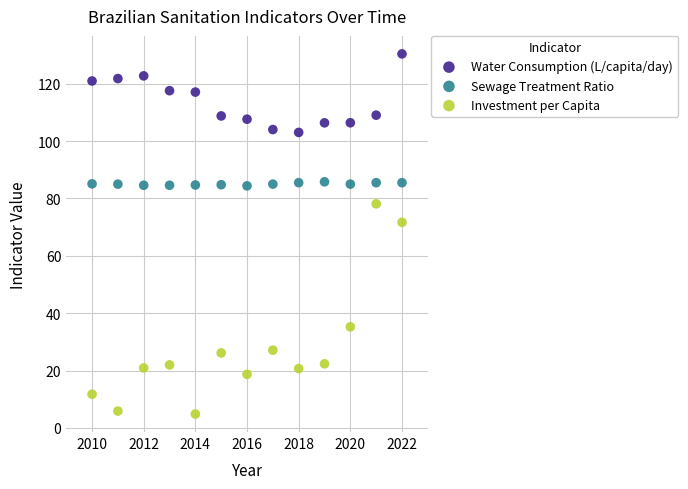

Across all data points, what is the range of X values (max minus min)?

12.0